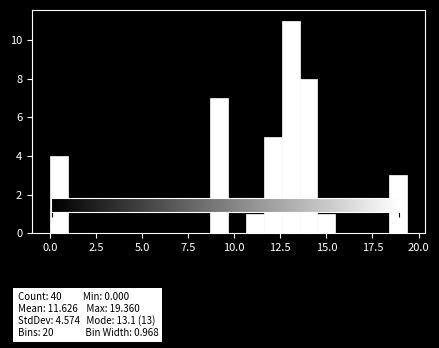

Around what value on the x-axis is the tallest bar? Give the approximate position of its centre, as read against the axis.

13.0